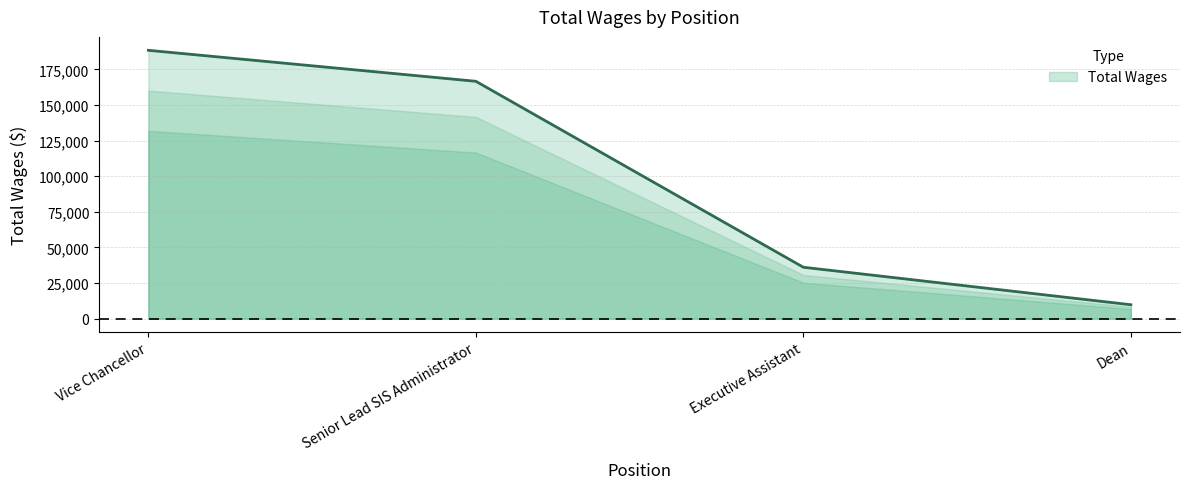

The chart shows a value of 9803 at Dean. True or false?

True